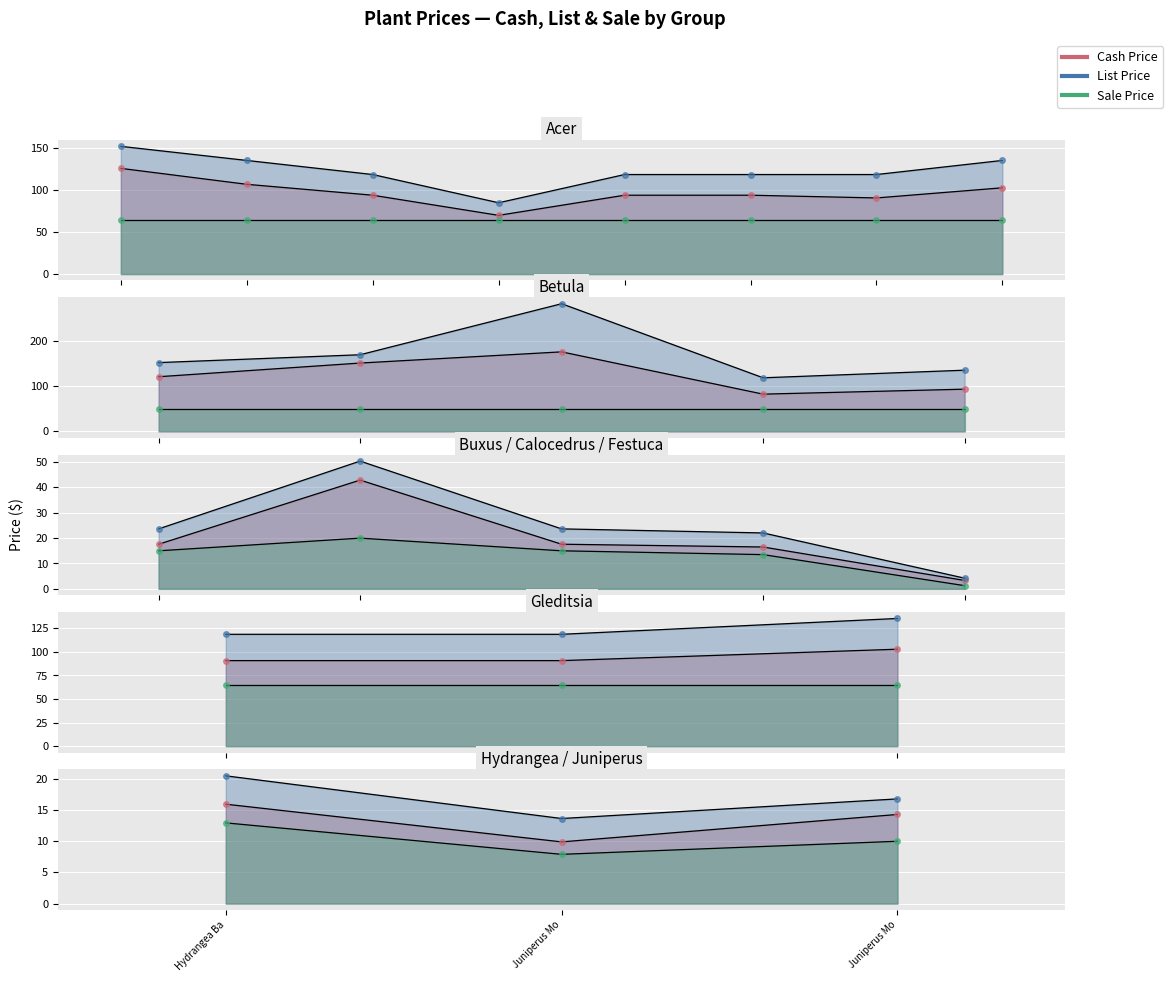

What is the label of the 2nd point from the left?

Juniperus Mo